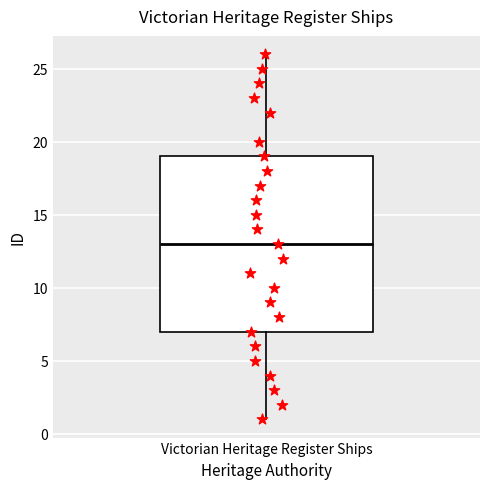

Transcribe this box plot: give where the median line is, the range the box spans, and where the two whiskers end, as read against the y-axis. The values are not printed on the chart, so give them approximately, as read against the axis.

median 13, box 7 to 19, whiskers 1 to 26